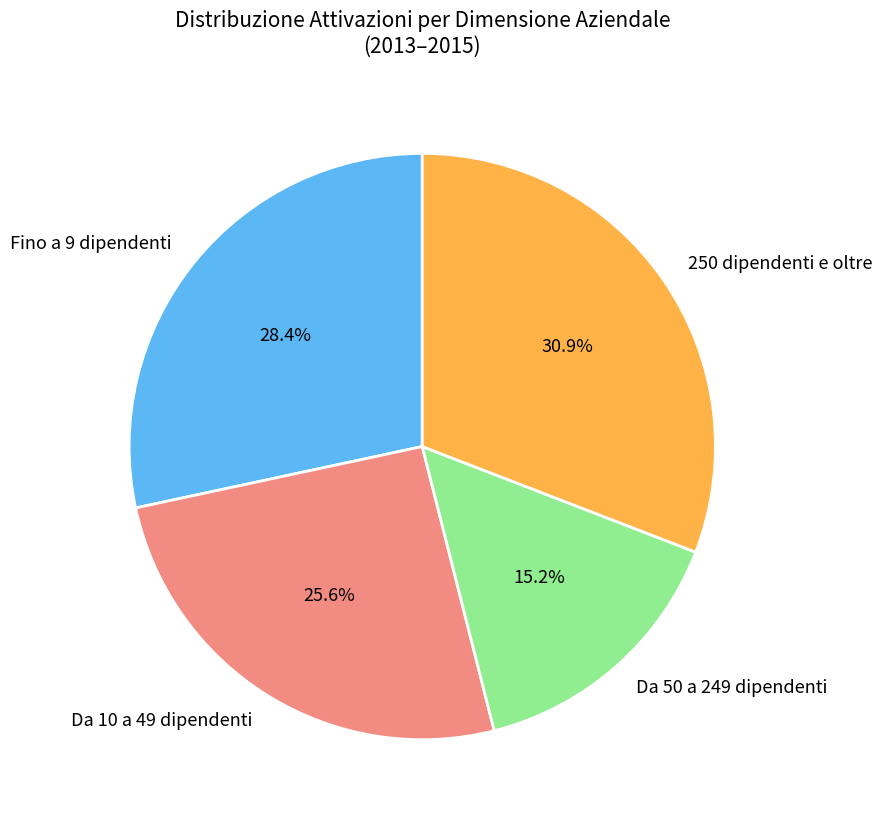

Does Fino a 9 dipendenti represent more than half of the total?

No